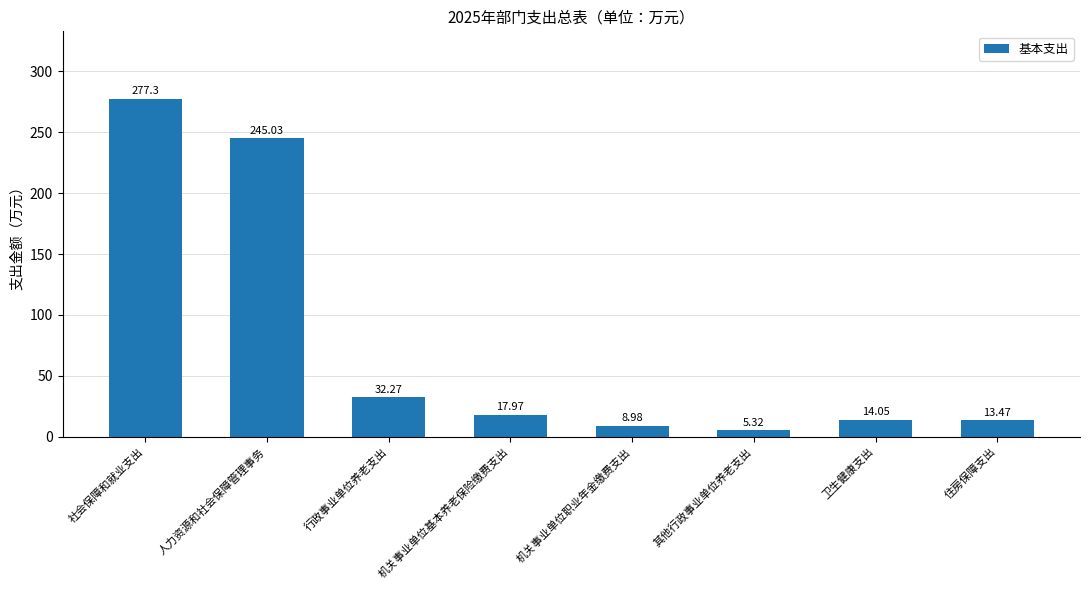

How many values exceed 17?

4